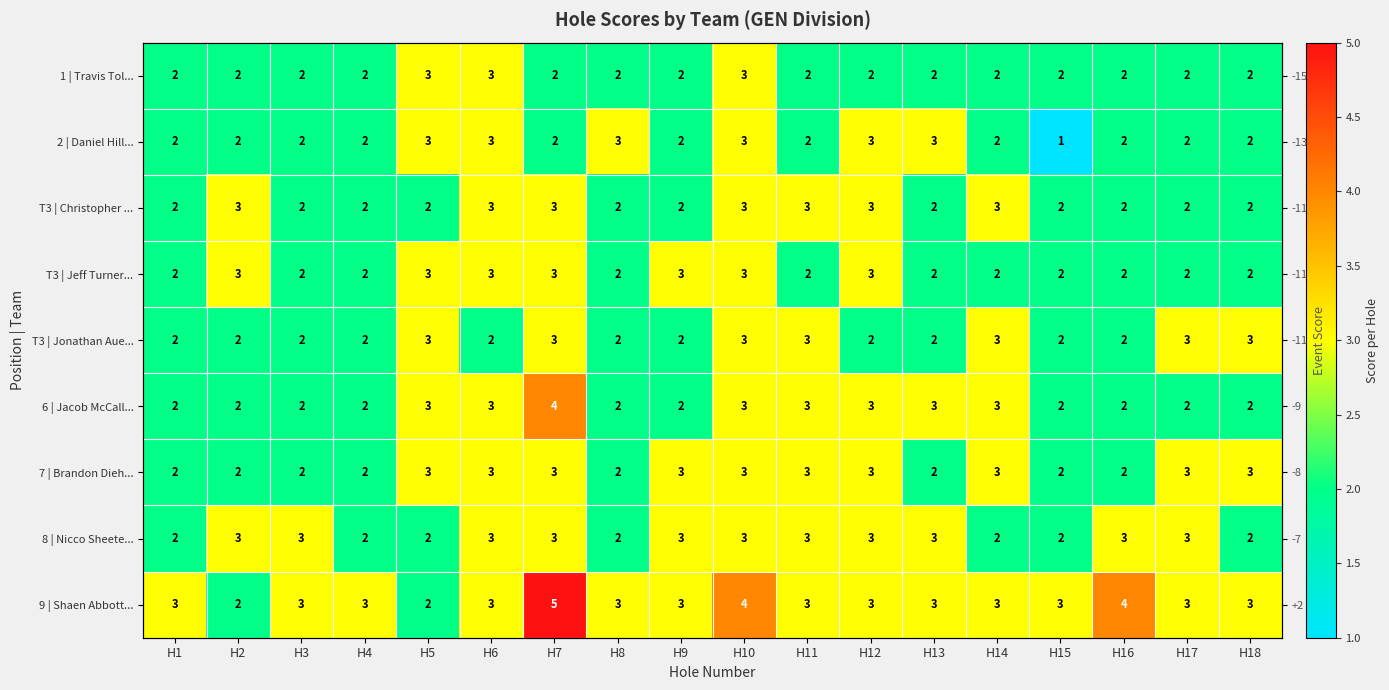

Which category has the highest value in the 8 | Nicco Sheete... series?

H2